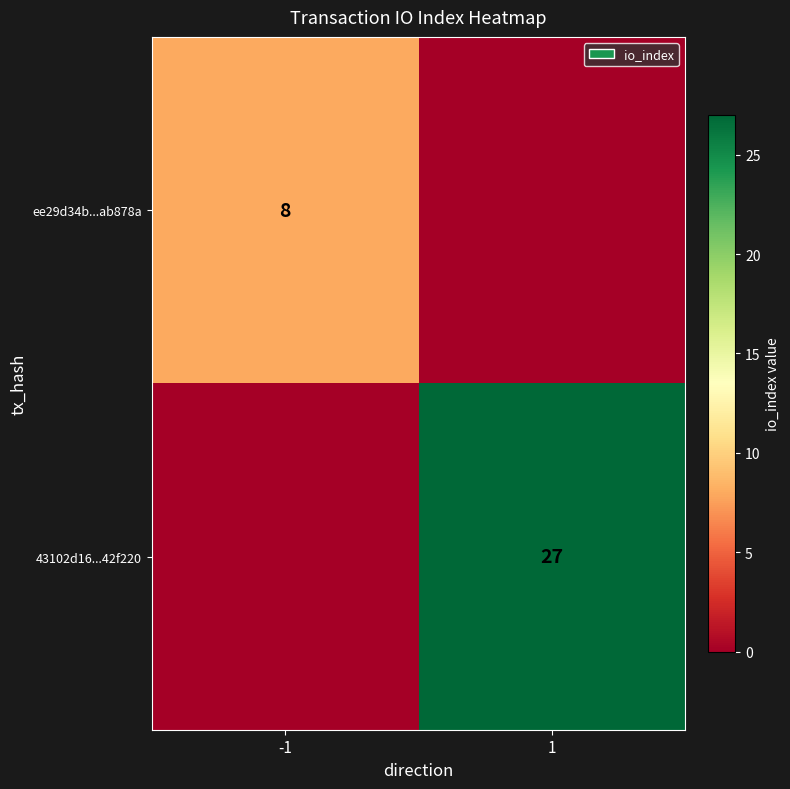

True or false: 43102d16...42f220 has a value of 27 at 1.

True